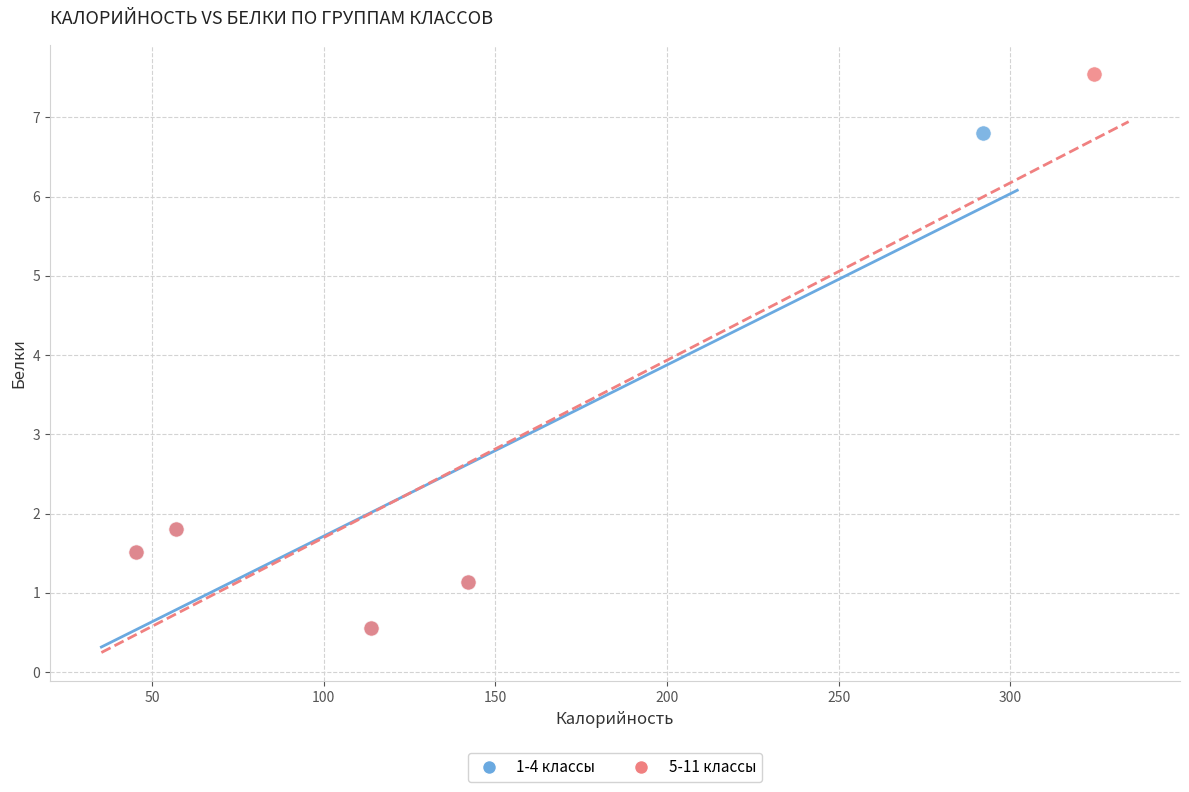

Which series reaches the maximum Y coordinate?

5-11 классы